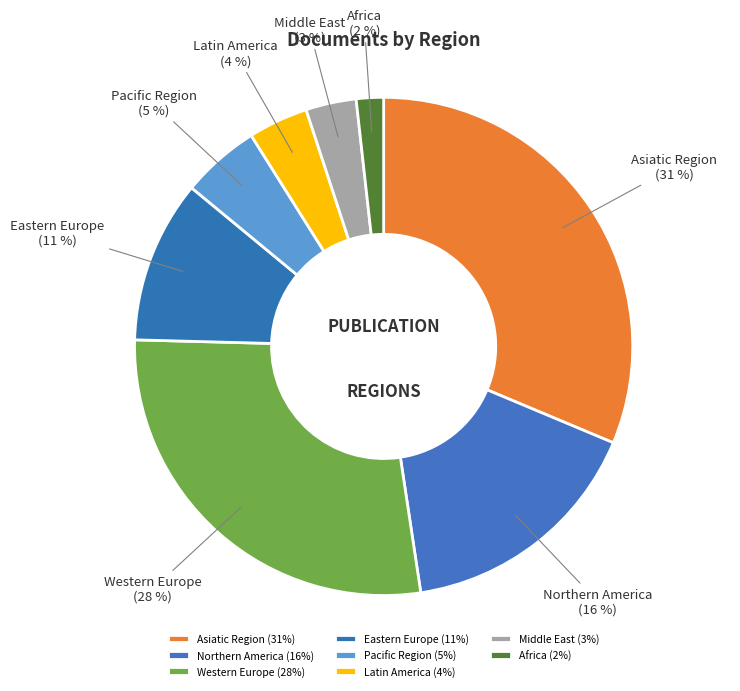

Is it true that Northern America is 26% of the pie?

False